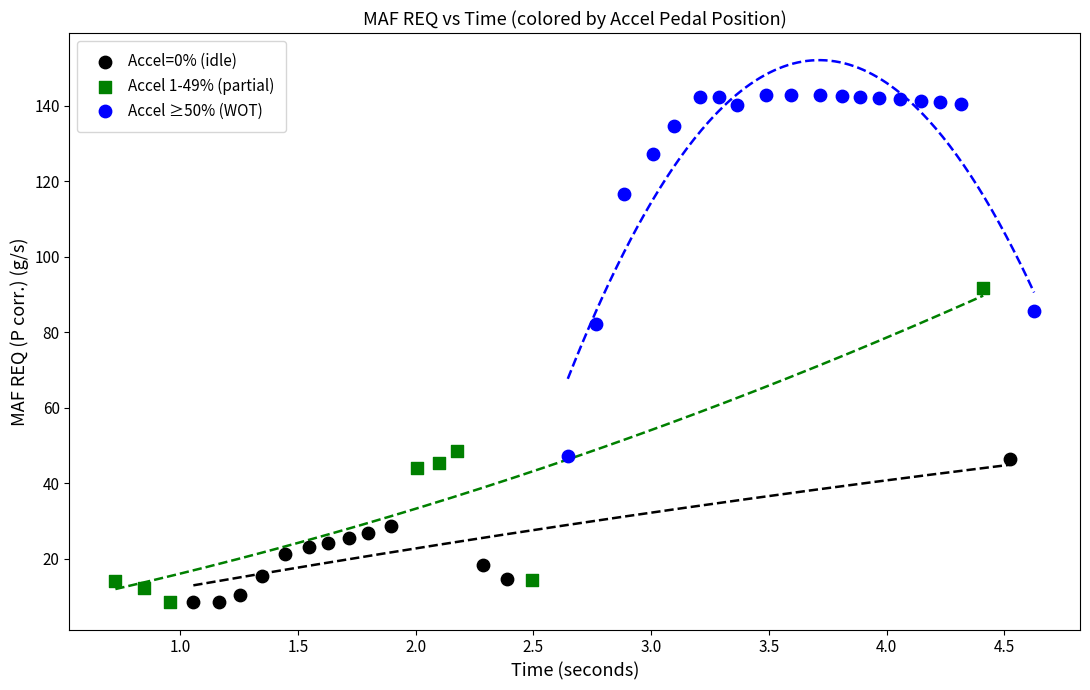

Which series has the largest Y range (max minus min)?

Accel ≥50% (WOT)